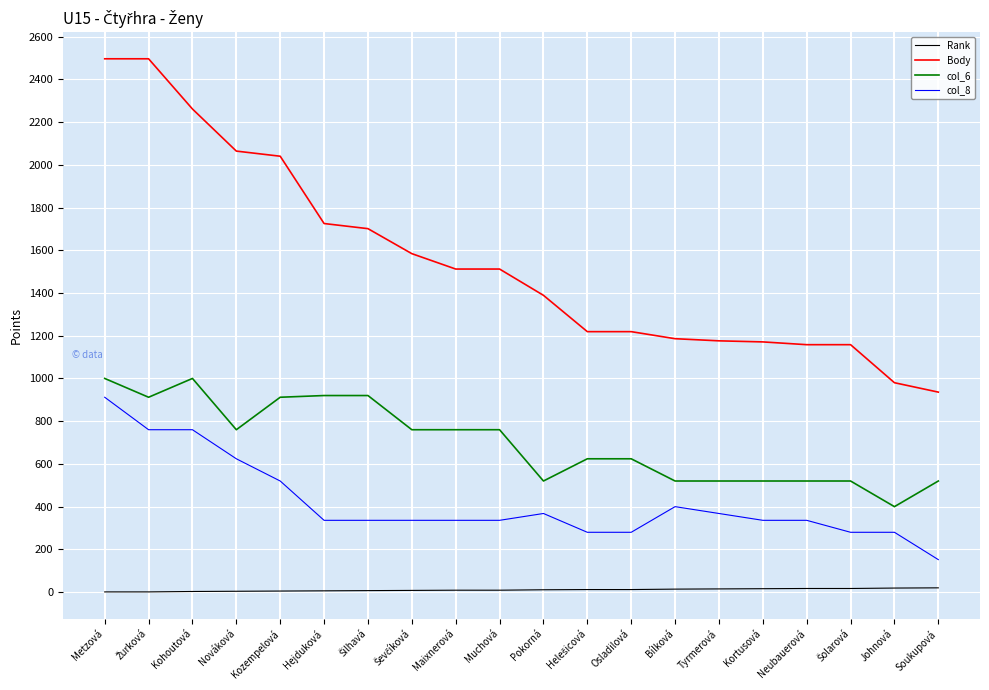

What is the sum of all Body values?

30983